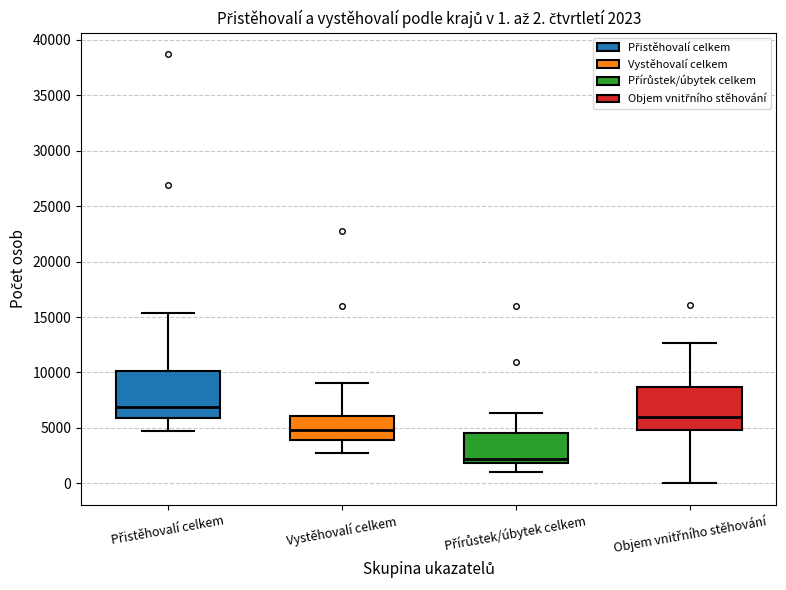

Which box has the lowest median line?

Přírůstek/úbytek celkem